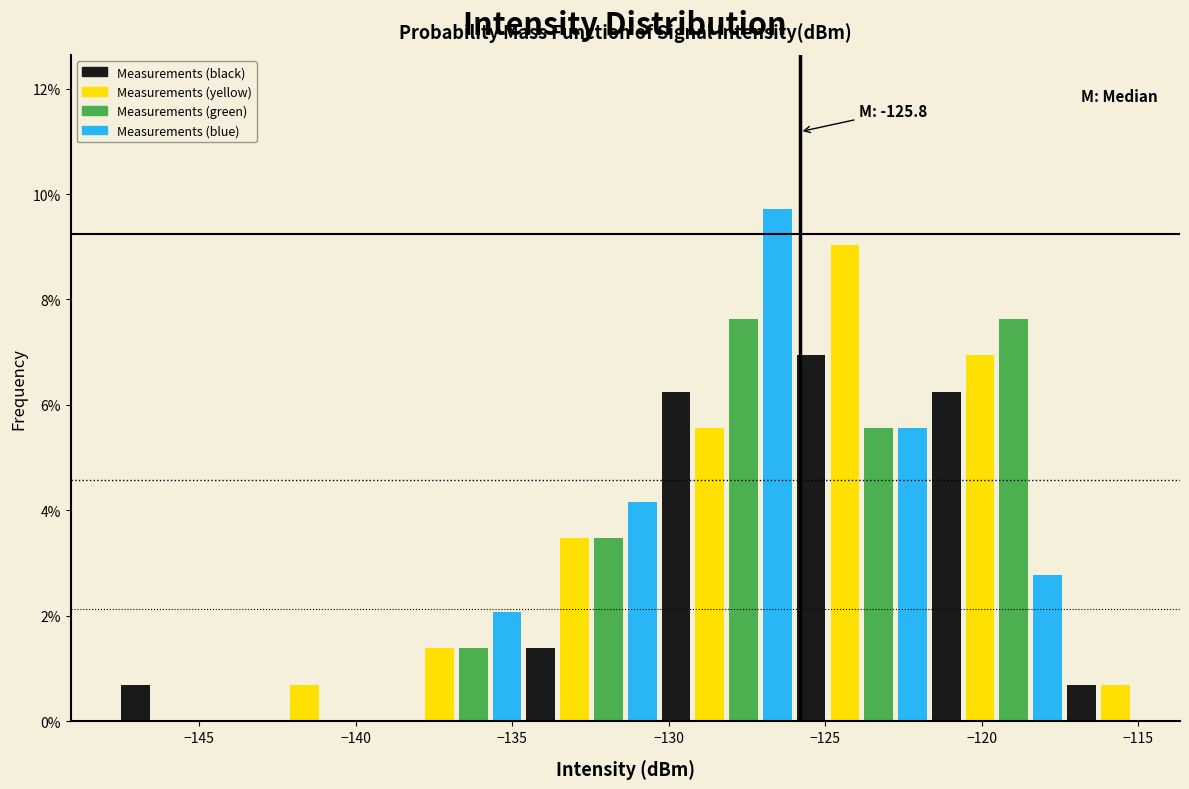

Around what value on the x-axis is the tallest bar? Give the approximate position of its centre, as read against the axis.

-126.5